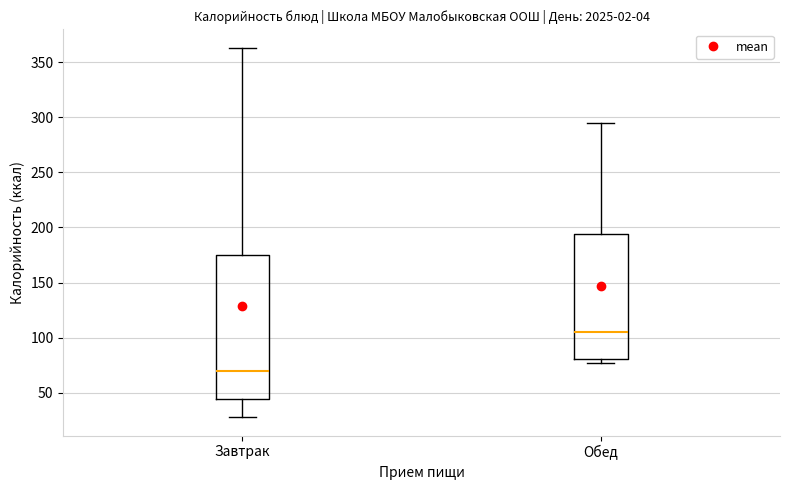

Comparing the boxes themselves (not the whiskers), which one is the tallest?

Завтрак